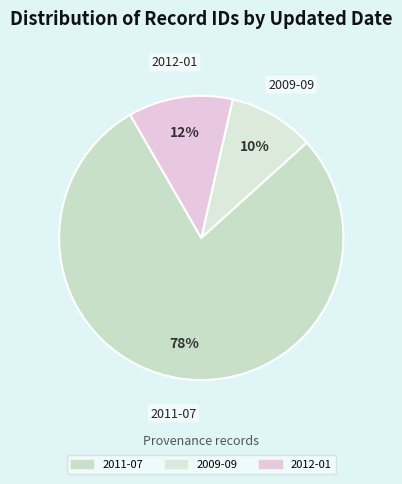

Which has a higher value, 2012-01 or 2011-07?

2011-07